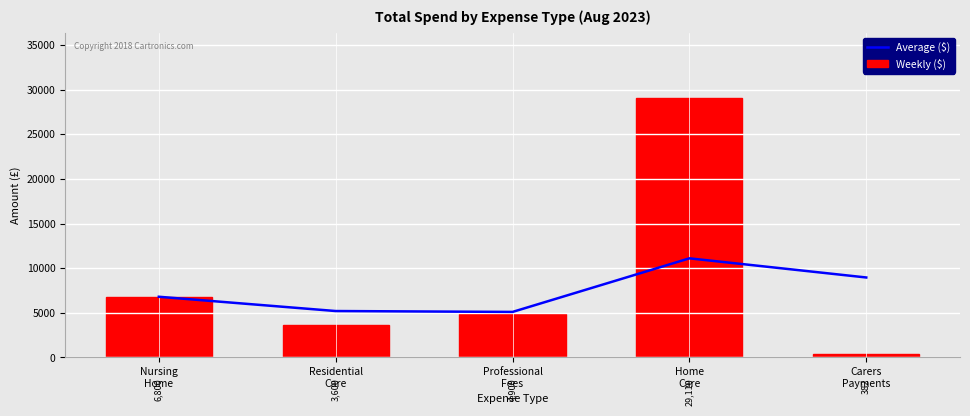

What is the difference between the highest and lowest values at Carers
Payments?

8576.1